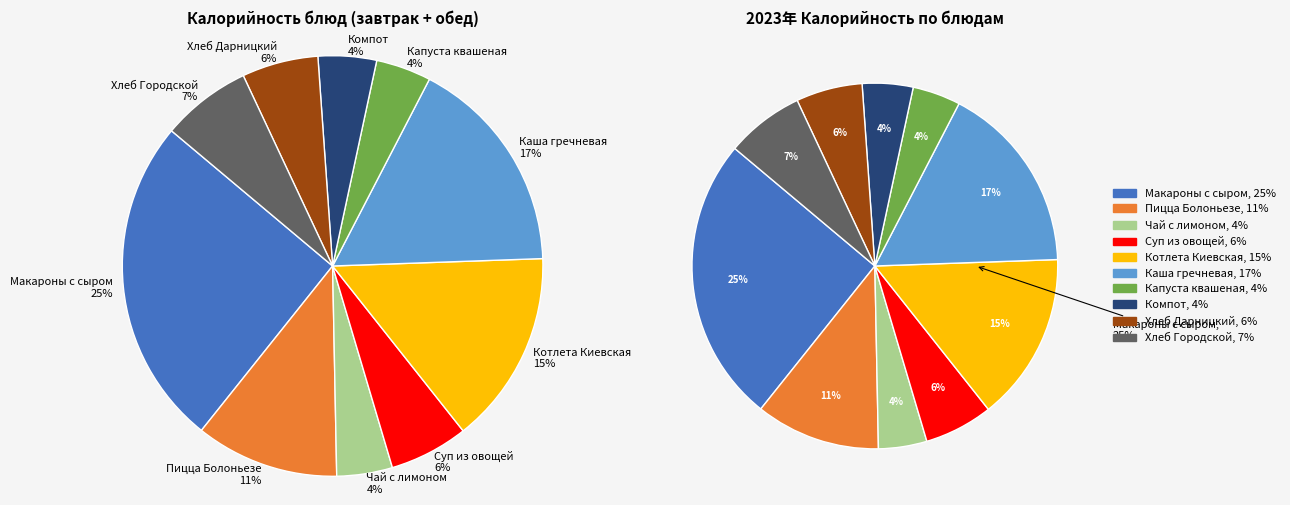

Does any single category account for the majority?

No